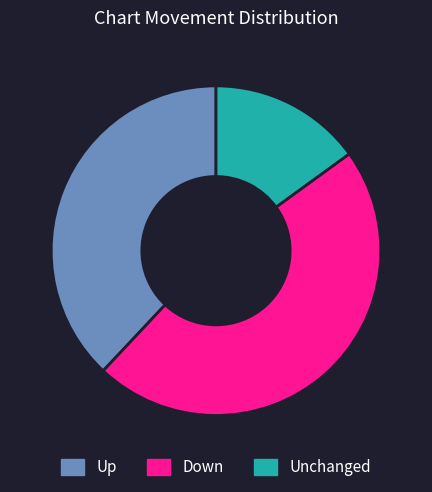

Is there any slice that represents more than half of the pie?

No